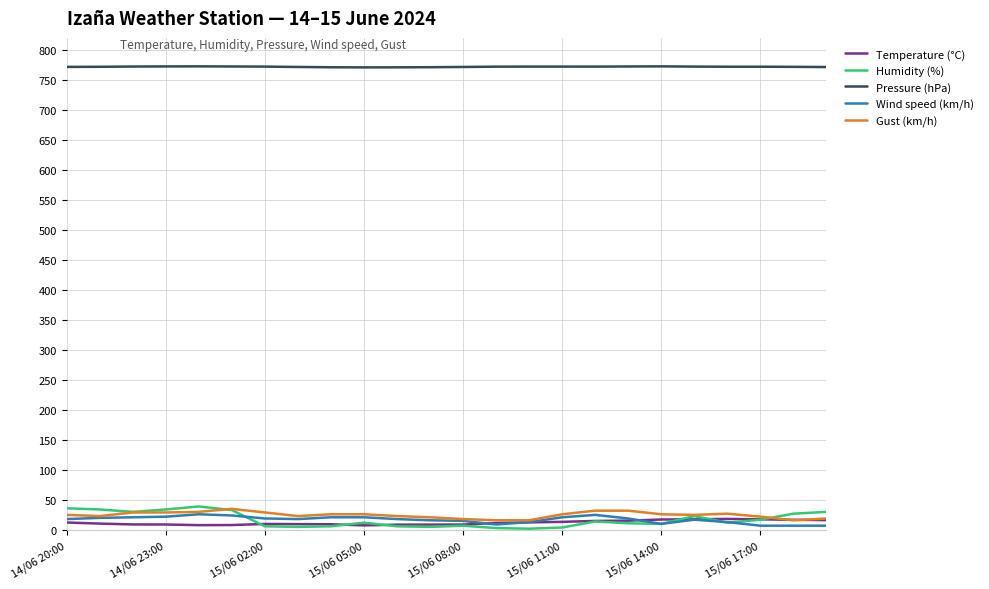

What is the average value of the Pressure (hPa) series?

771.9